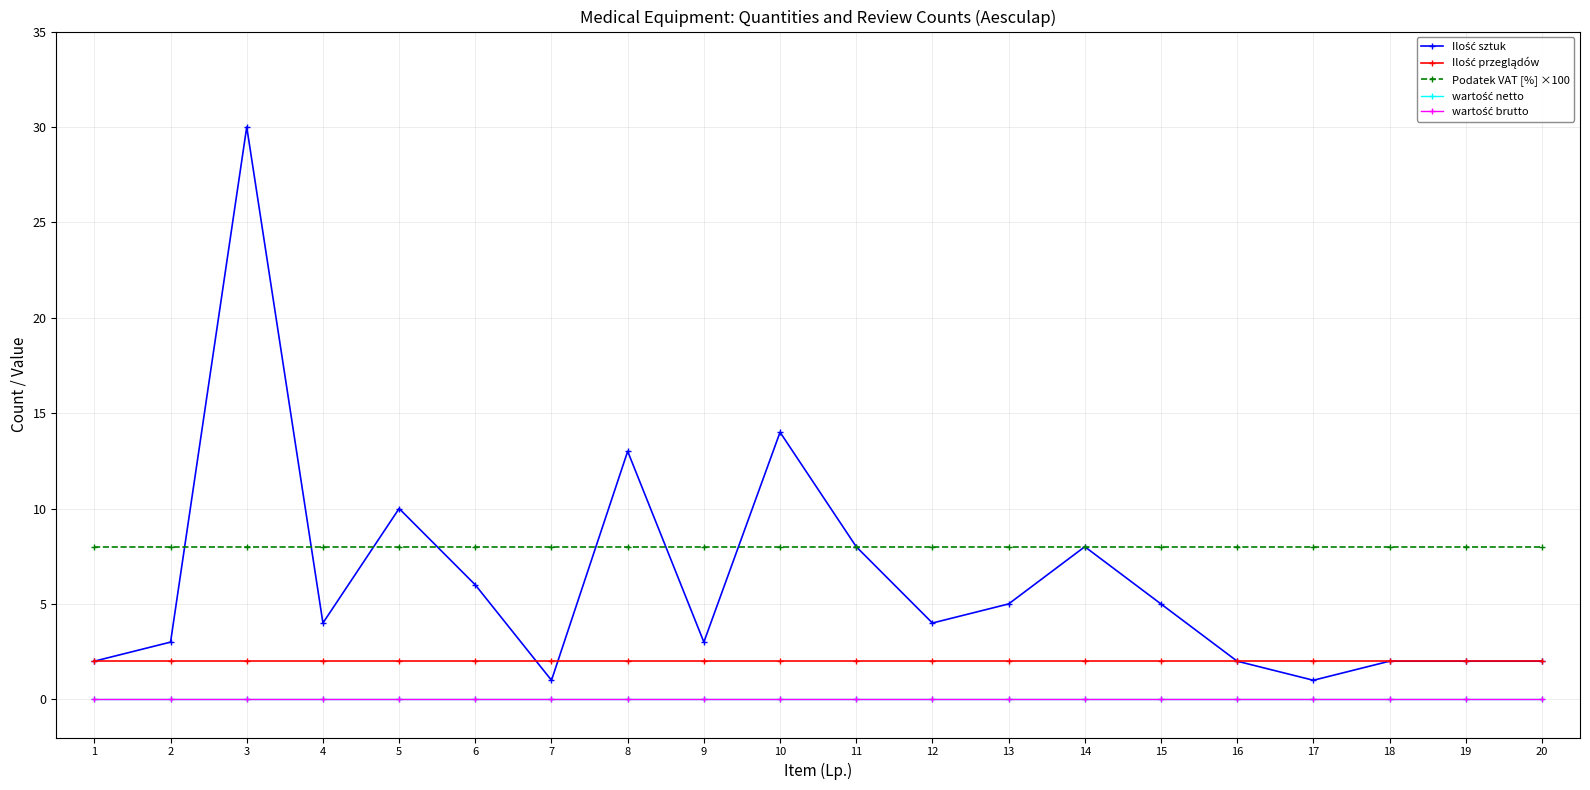

What is the total value across all series at 20?

12